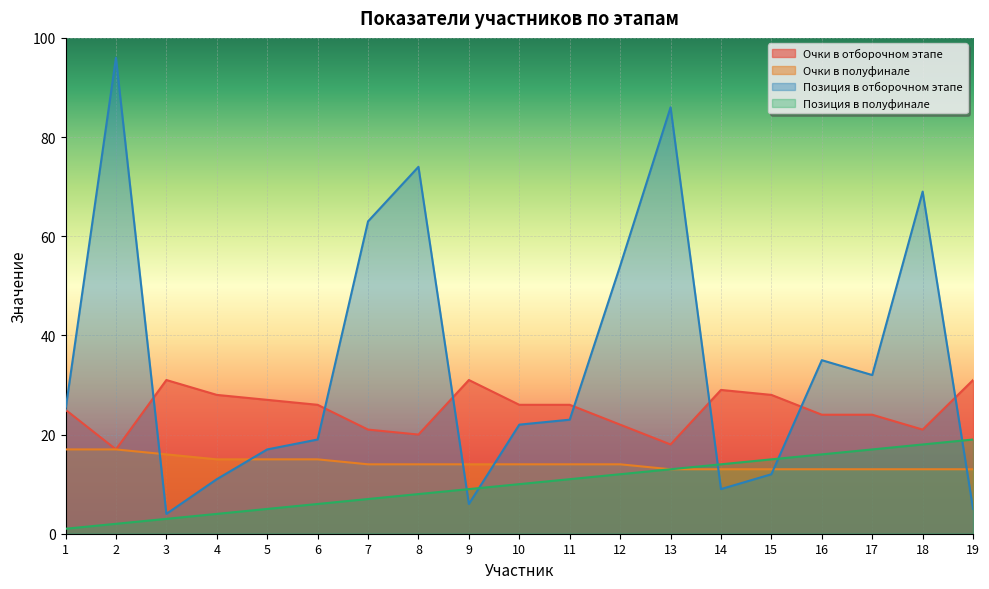

Which series changed the most between 2 and 18?

Позиция в отборочном этапе